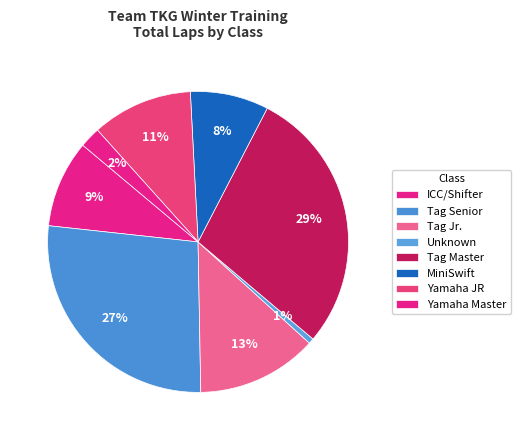

Count the number of slices in the pie.

8